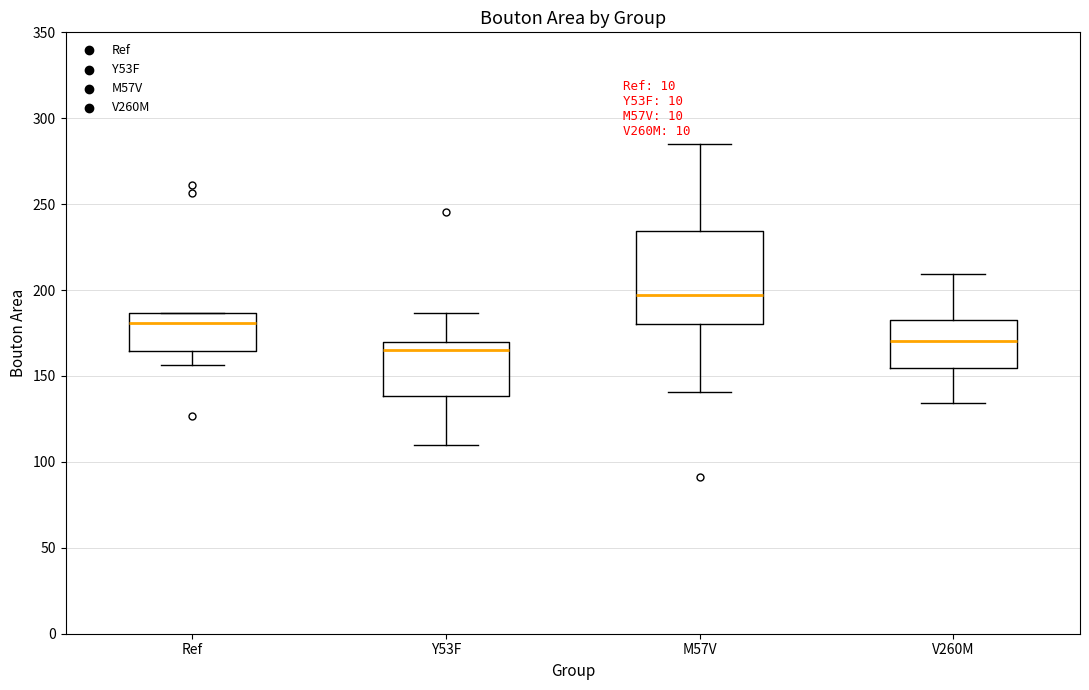

Which box has the lowest median line?

Y53F